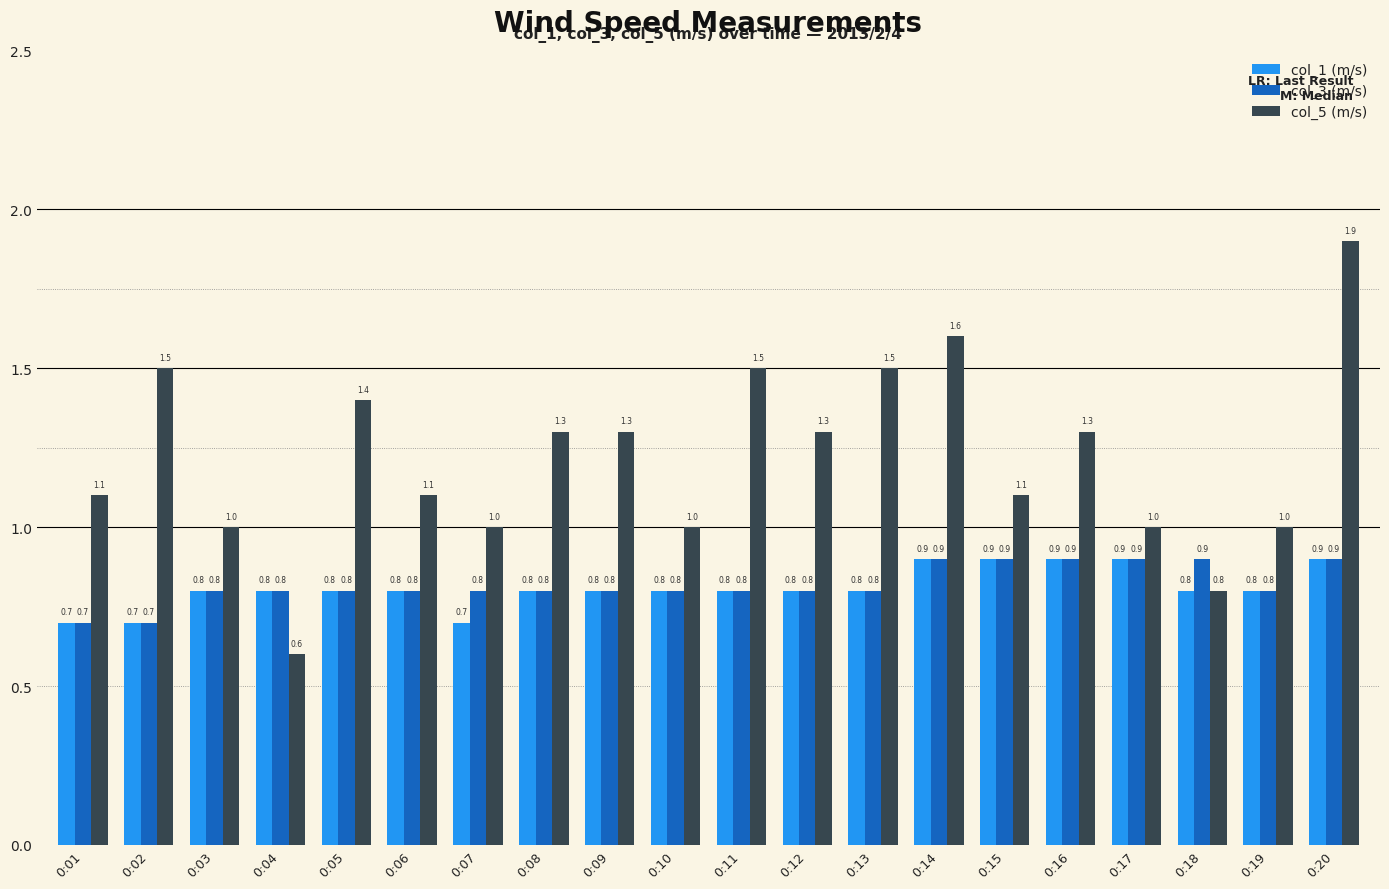

The col_3 (m/s) series shows 1.2 at 0:12. True or false?

False